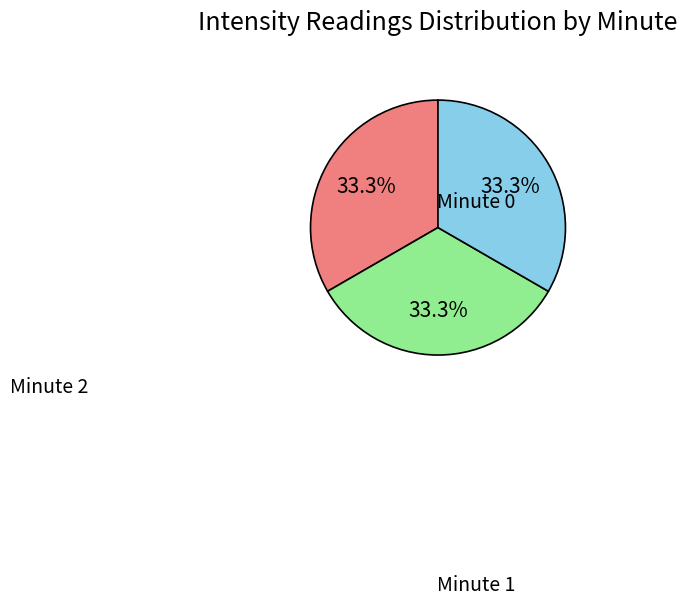

How many segments does this pie chart have?

3